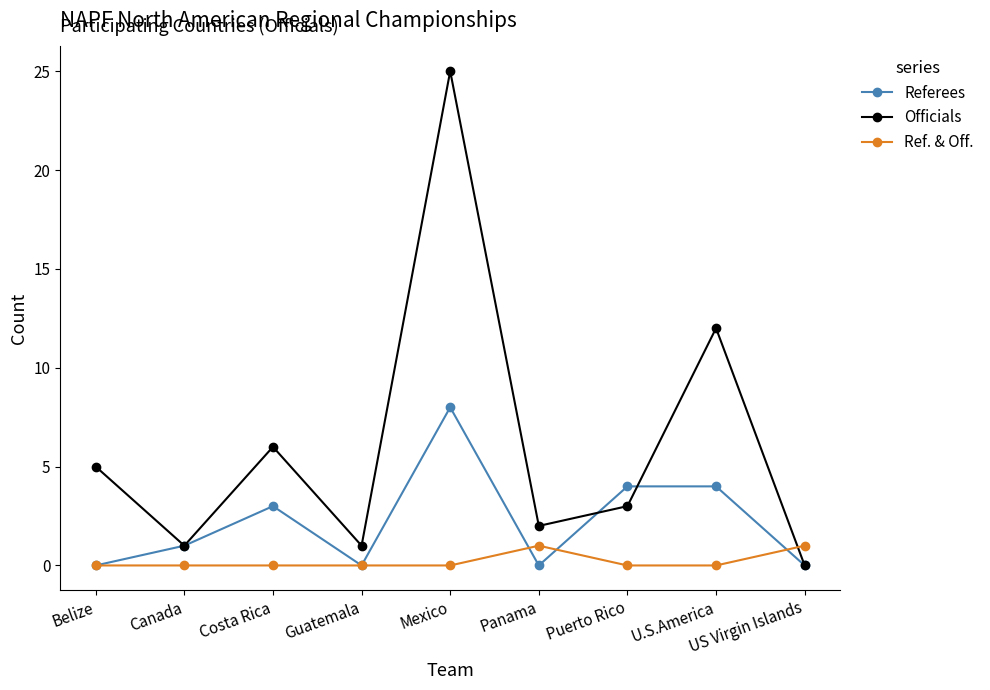

At which category is the sum across all series the highest?

Mexico